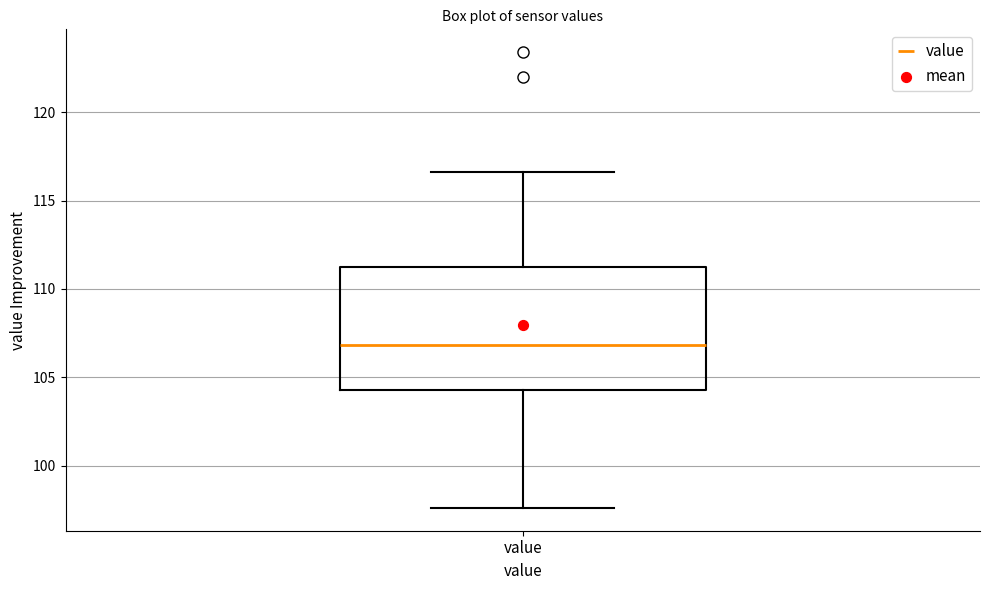

Transcribe this box plot: give where the median line is, the range the box spans, and where the two whiskers end, as read against the y-axis. The values are not printed on the chart, so give them approximately, as read against the axis.

median 107.0, box 104.5 to 111.5, whiskers 97.5 to 116.5